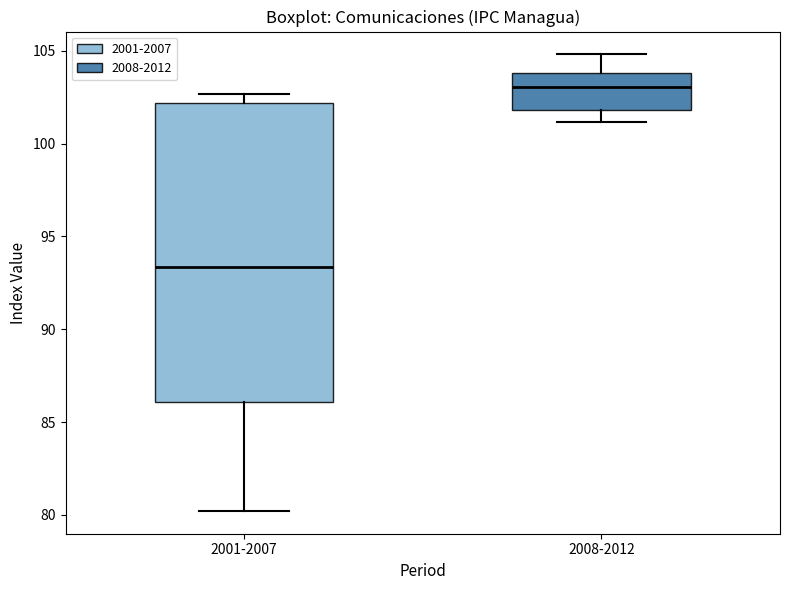

Which box's median line is the highest?

2008-2012